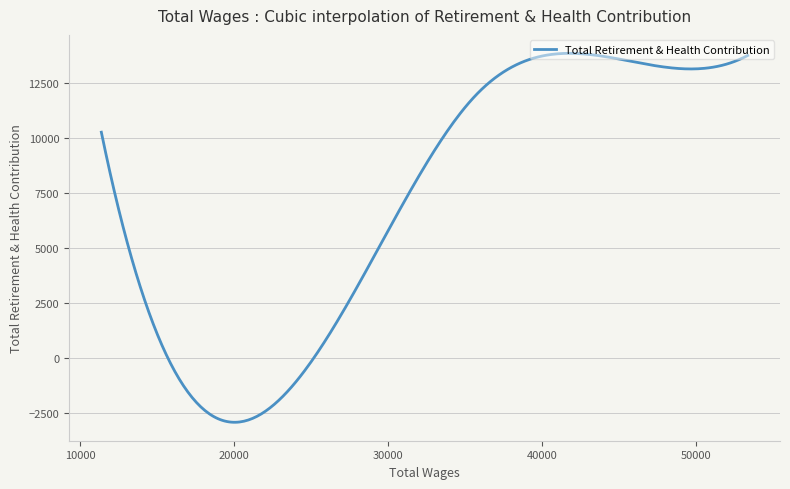

True or false: the data has more than 0 interior local peaks.

True